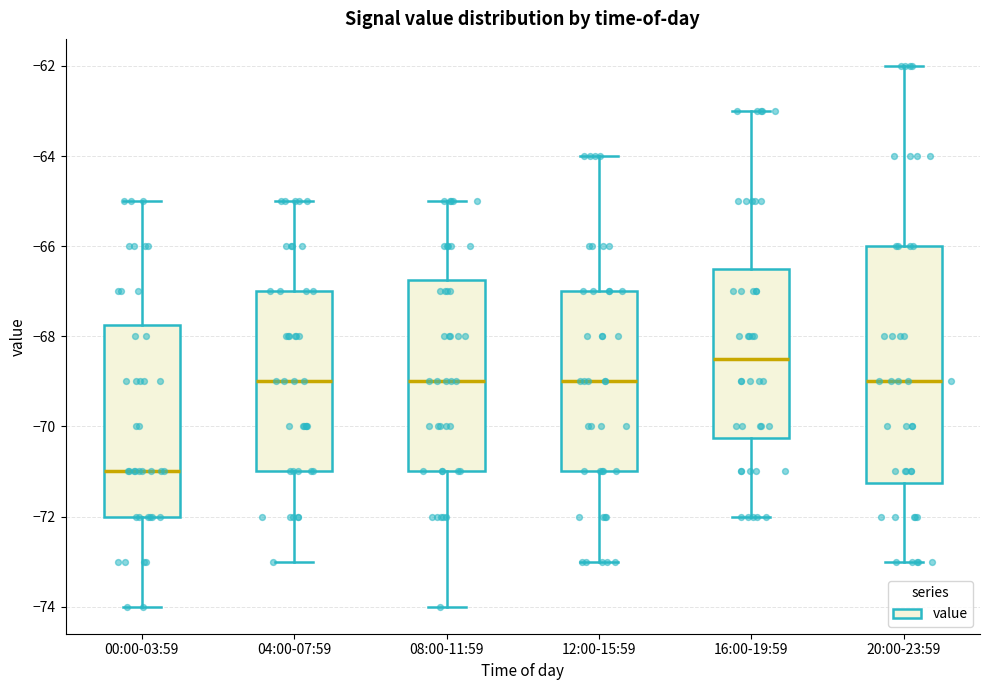

Which box's median line is the highest?

16:00-19:59